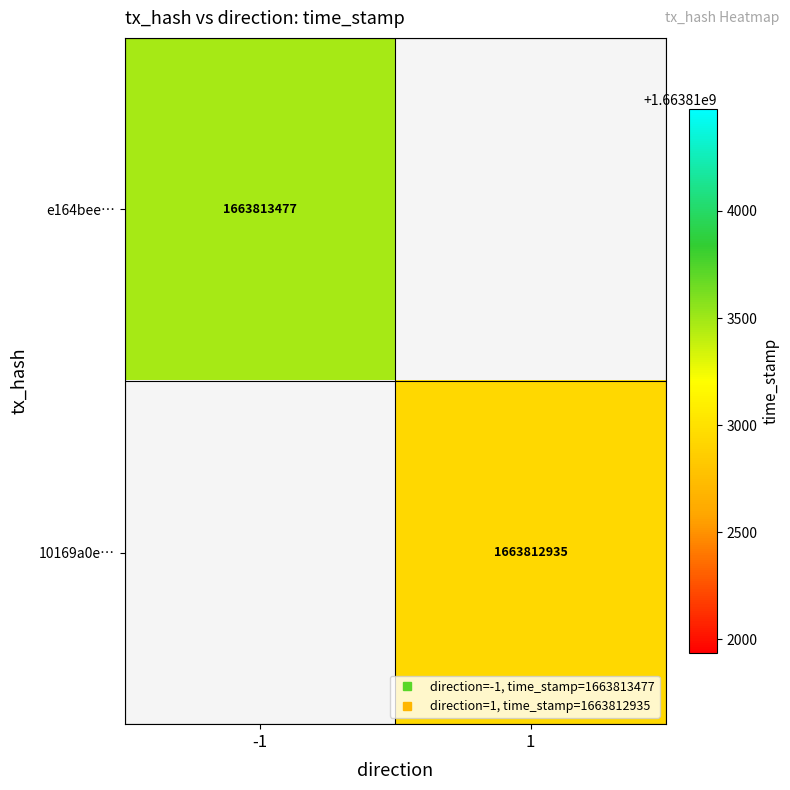

Reading left to right, list all the values displayed in this chart.

e164bee29a3a719b01387309c6f2ec8696cedab: -1	1663813477
10169a0e06f0ebdfb619790168f8cf52ac38b1f: 1	1663812935